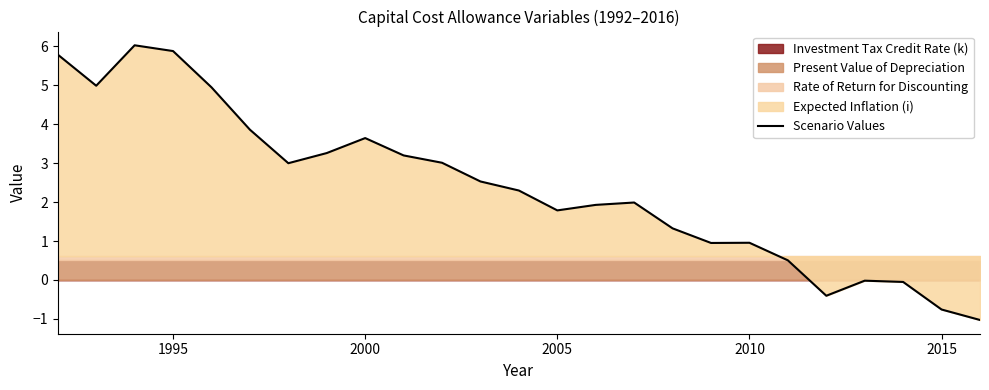

What is the maximum value for Scenario Values?

6.0